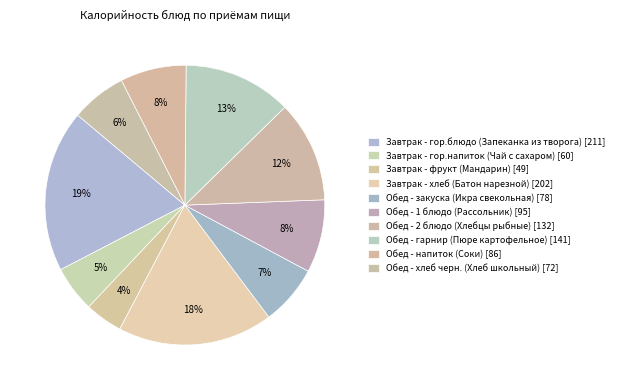

Count the number of slices in the pie.

10